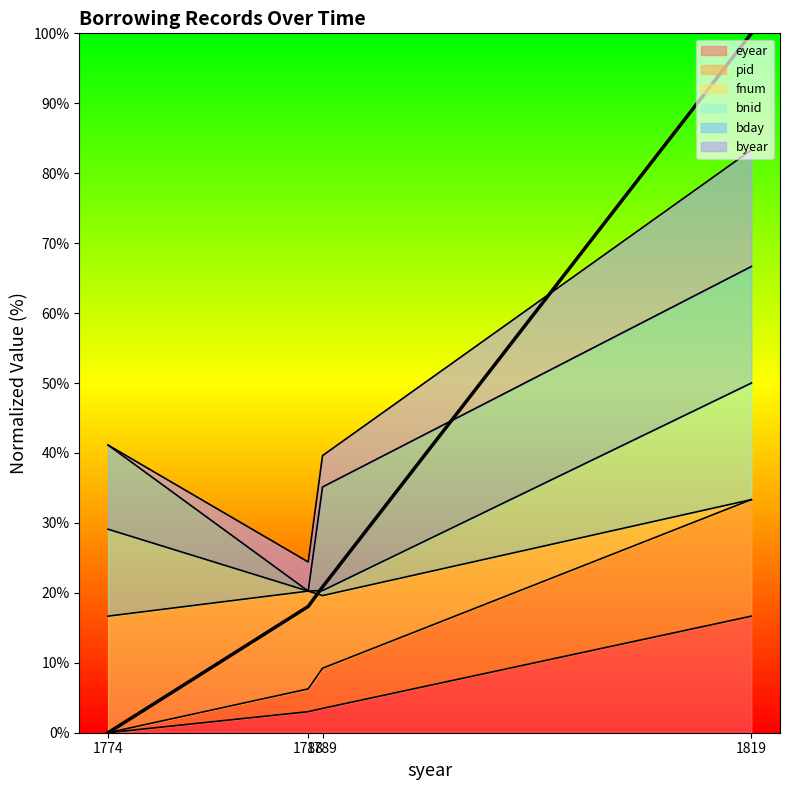

At how many categories does at least one series exceed 94?

1